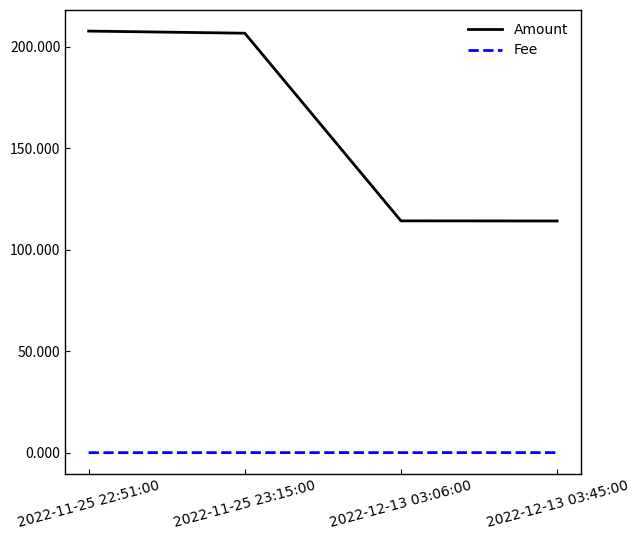

What is the sum of all Fee values?

0.2